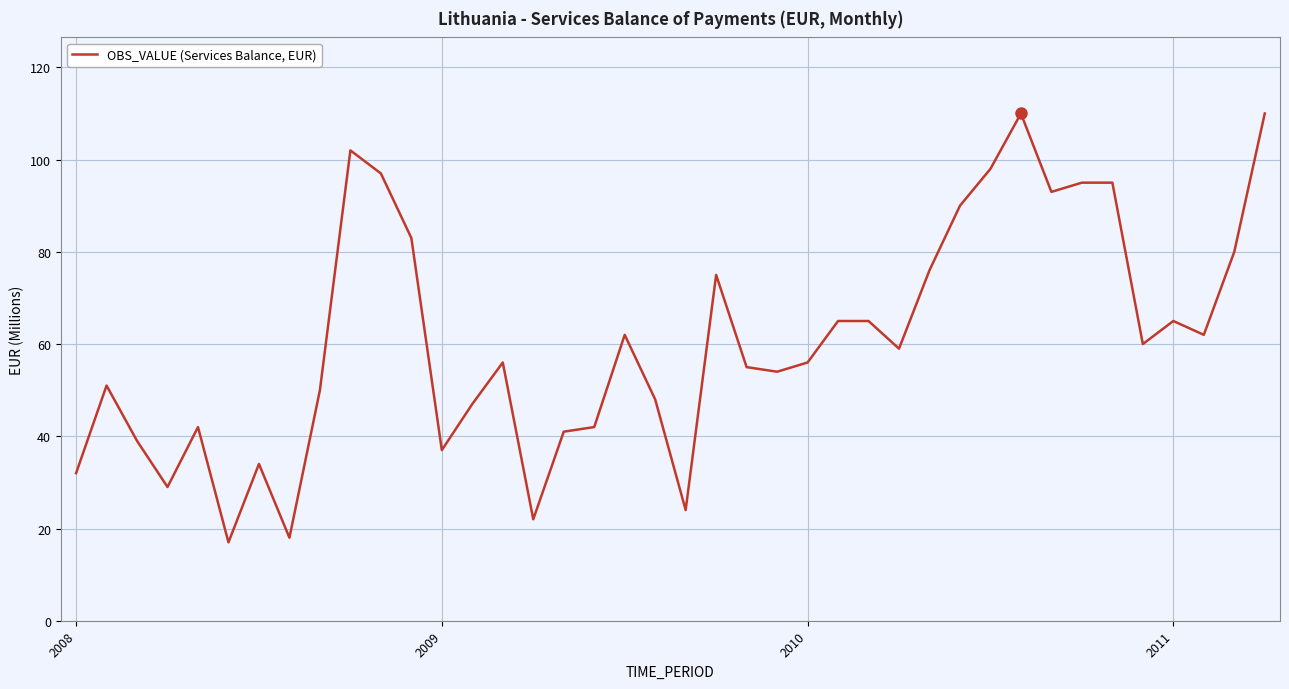

What is the smallest value displayed?

17